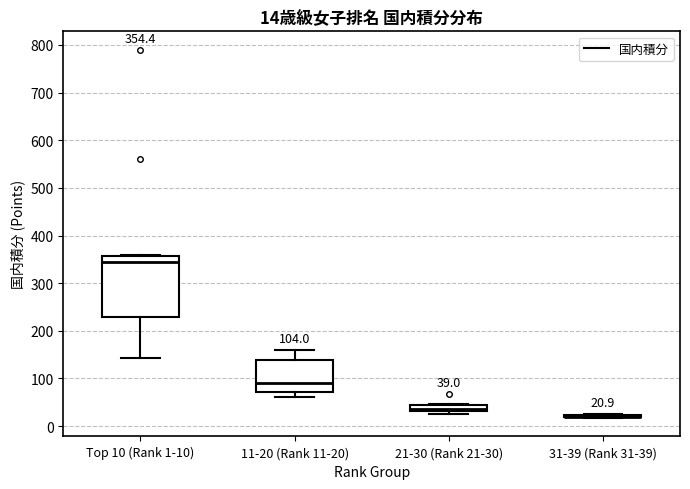

Which box is the tallest, from its lower edge to its upper edge?

Top 10 (Rank 1-10)